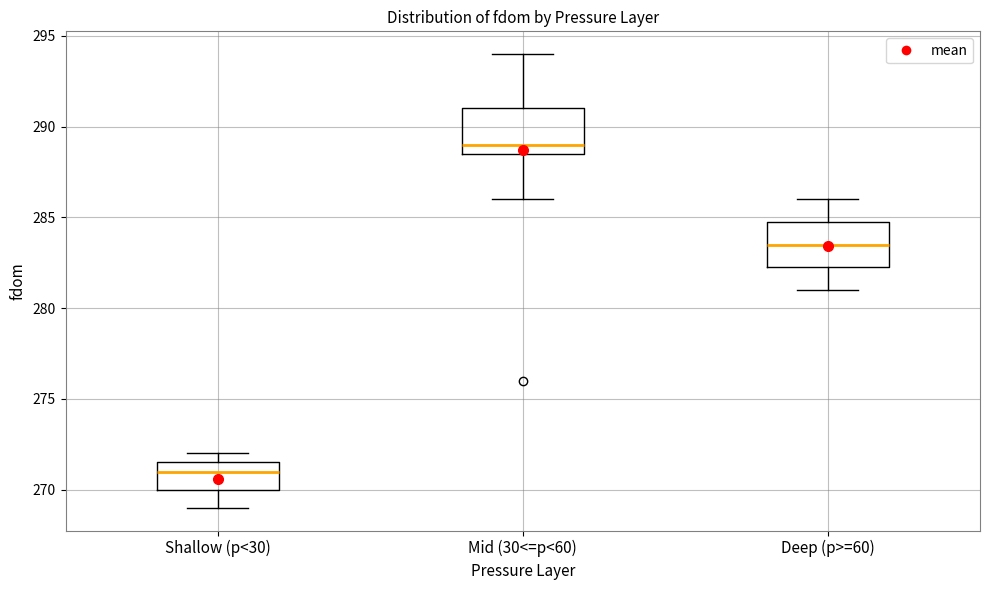

Which box has the lowest median line?

Shallow (p<30)